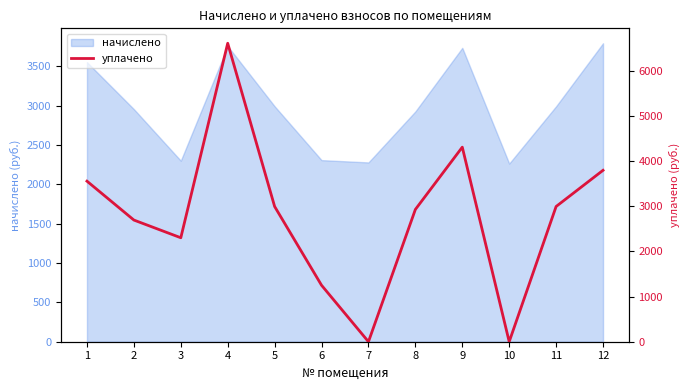

True or false: the data shows 0.0 at 10.

True